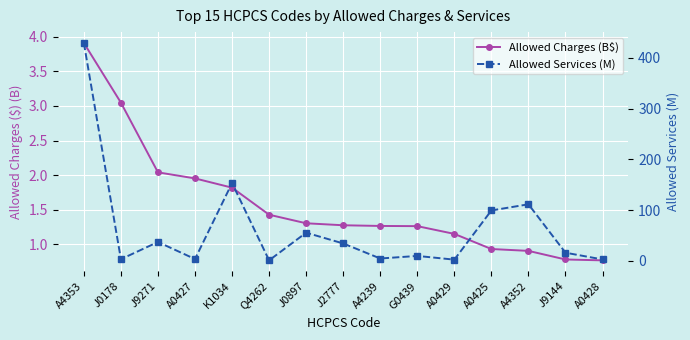

True or false: Allowed Services (M) has a value of 99.5 at A0425.

True